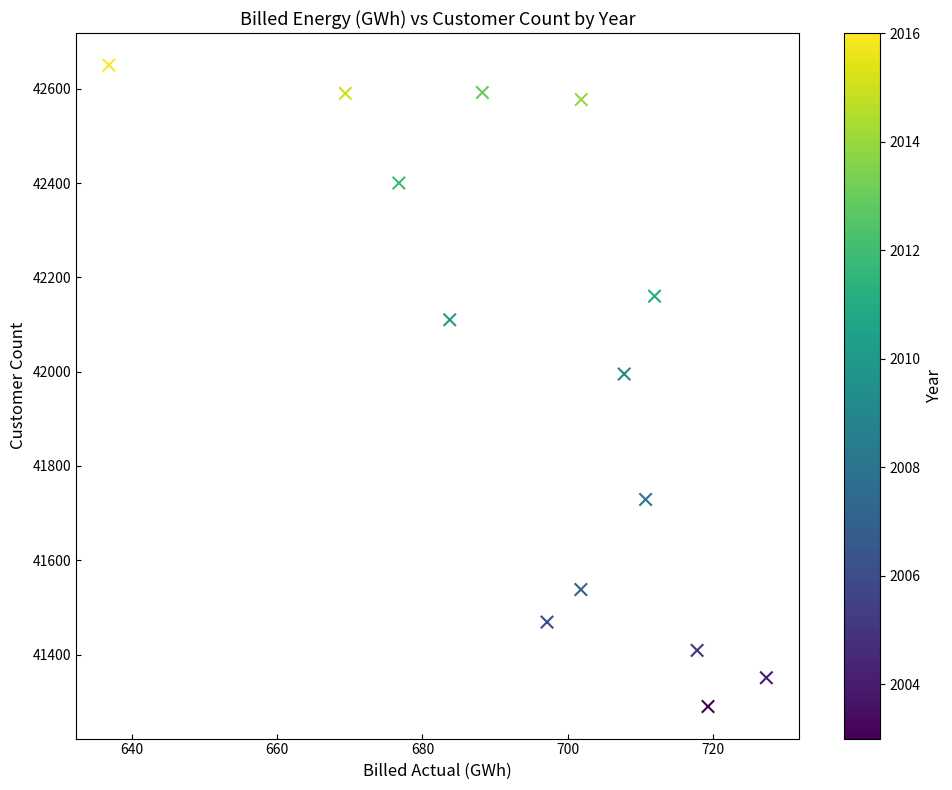

What is the range of Y values (max minus min)?

1360